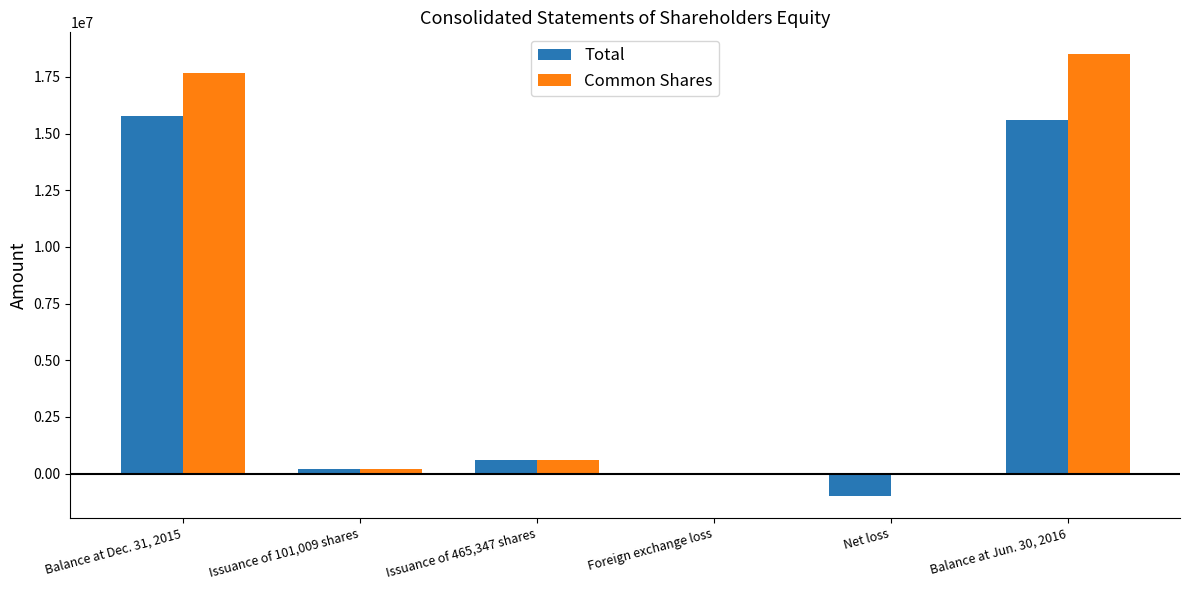

Reading left to right, what are all the values shown in this chart?

Total: Balance at Dec. 31, 2015=15775122	Issuance of 101,009 shares=216534	Issuance of 465,347 shares=622174	Foreign exchange loss=-53784	Net loss=-978416	Balance at Jun. 30, 2016=15581630
Common Shares: Balance at Dec. 31, 2015=17658042	Issuance of 101,009 shares=216534	Issuance of 465,347 shares=622174	Foreign exchange loss=0	Net loss=0	Balance at Jun. 30, 2016=18496750